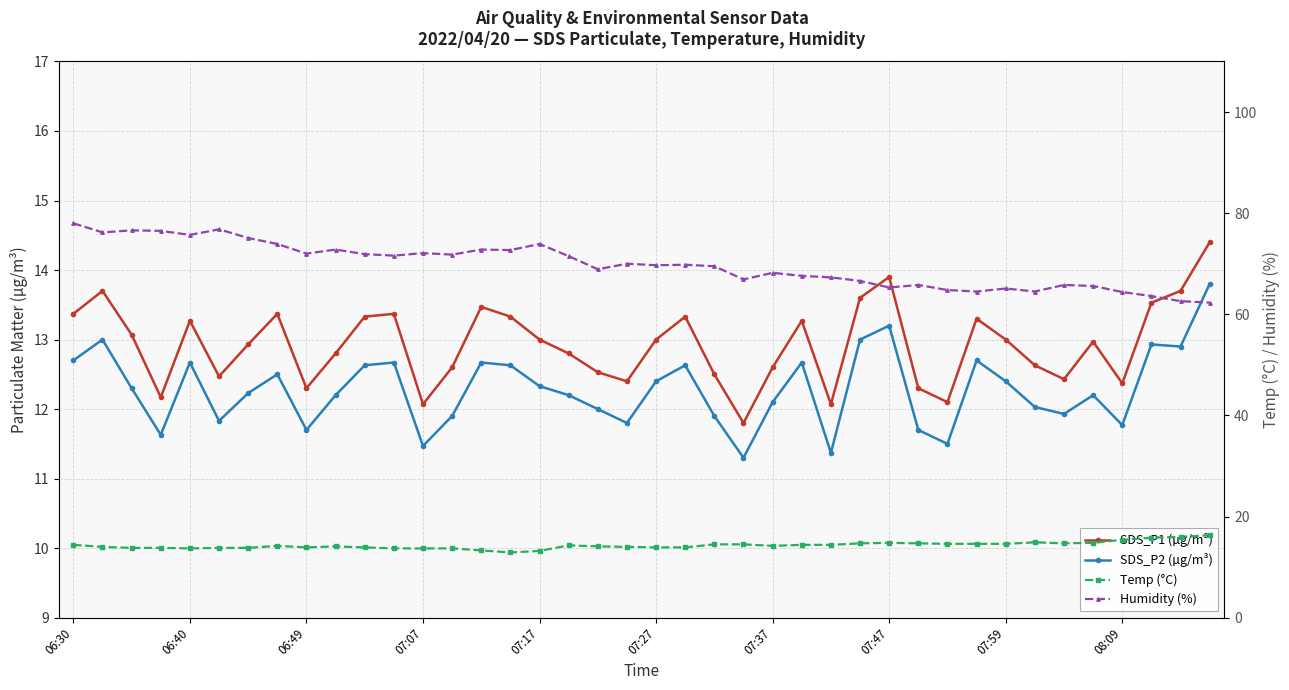

True or false: SDS_P2 (µg/m³) and Humidity (%) cross at least once.

False